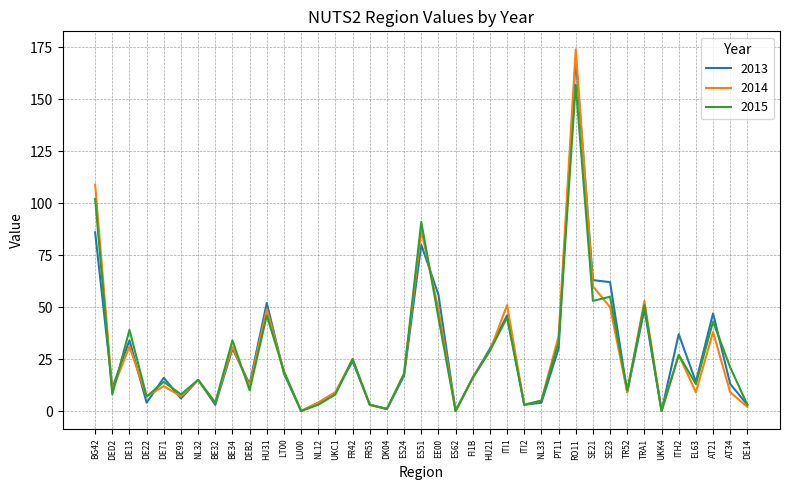

What is the difference between the 2015 values at ES24 and DE22?

11